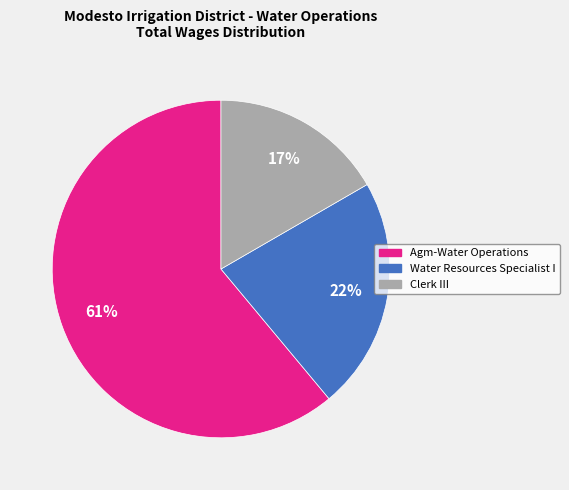

Which slice is the largest?

Agm-Water Operations